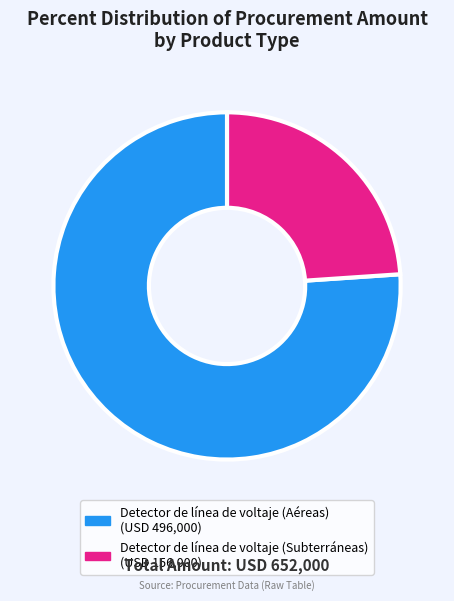

How many slices are in this pie chart?

2